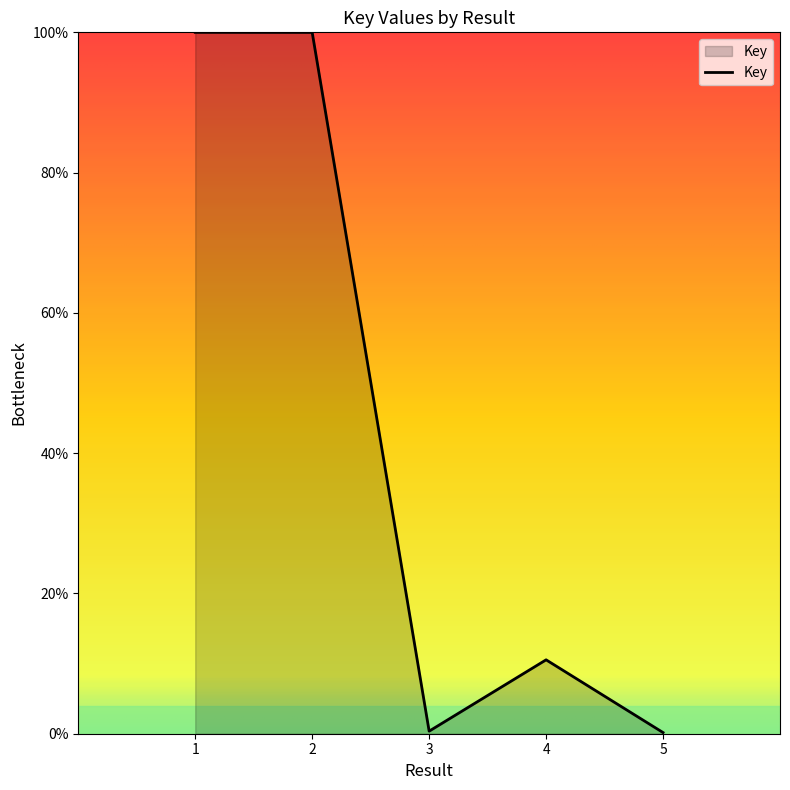

What is the maximum value shown in the chart?

100.0